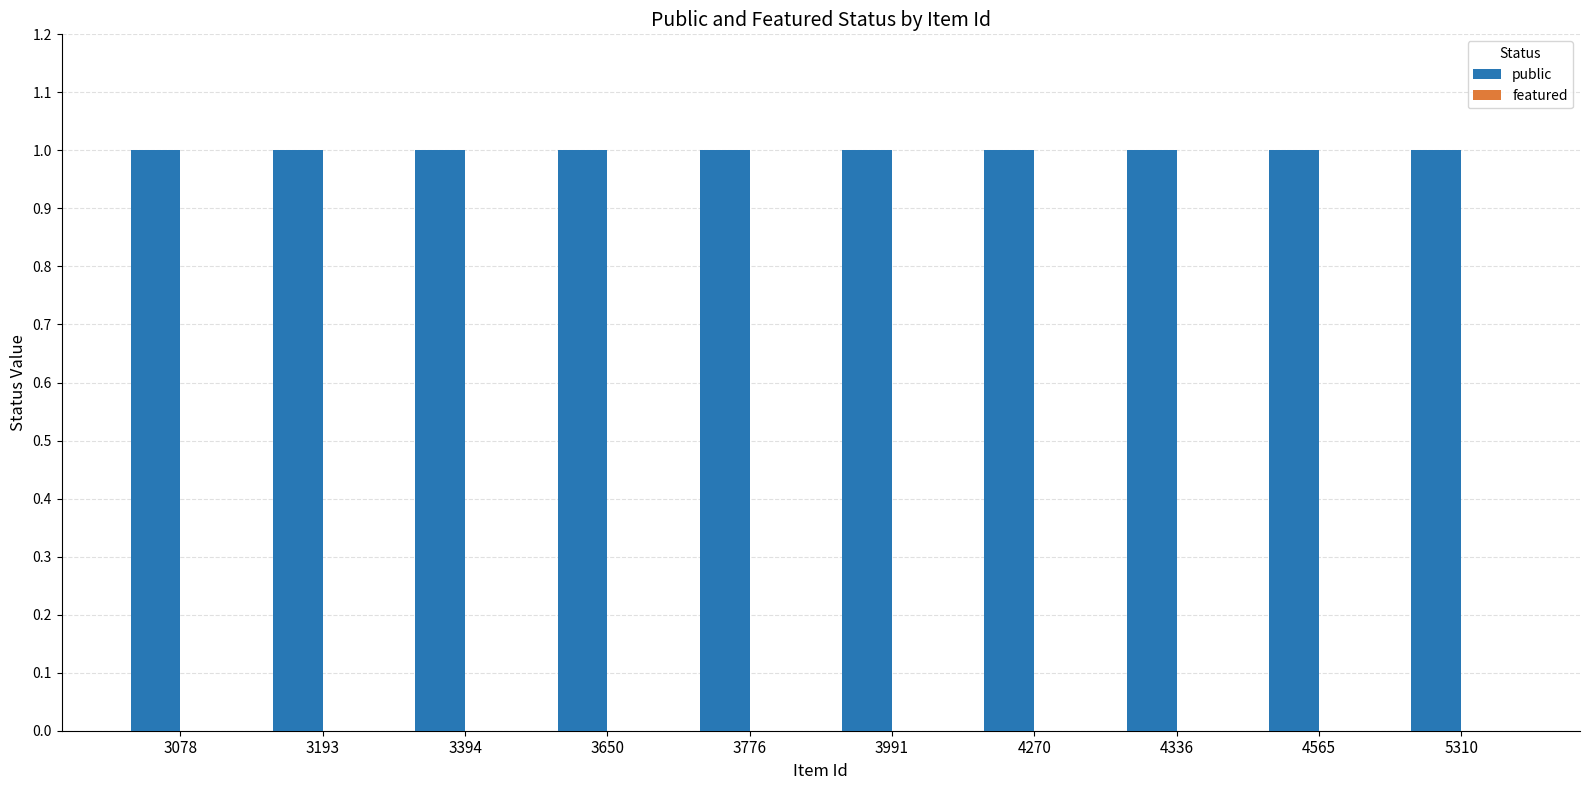

Where is featured nearest to the value 0?

3078